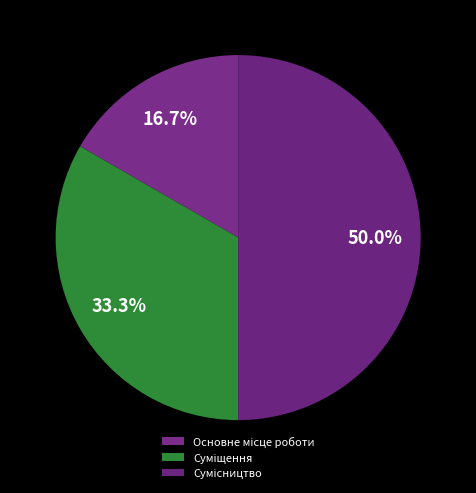

Is there a majority slice in this chart?

No